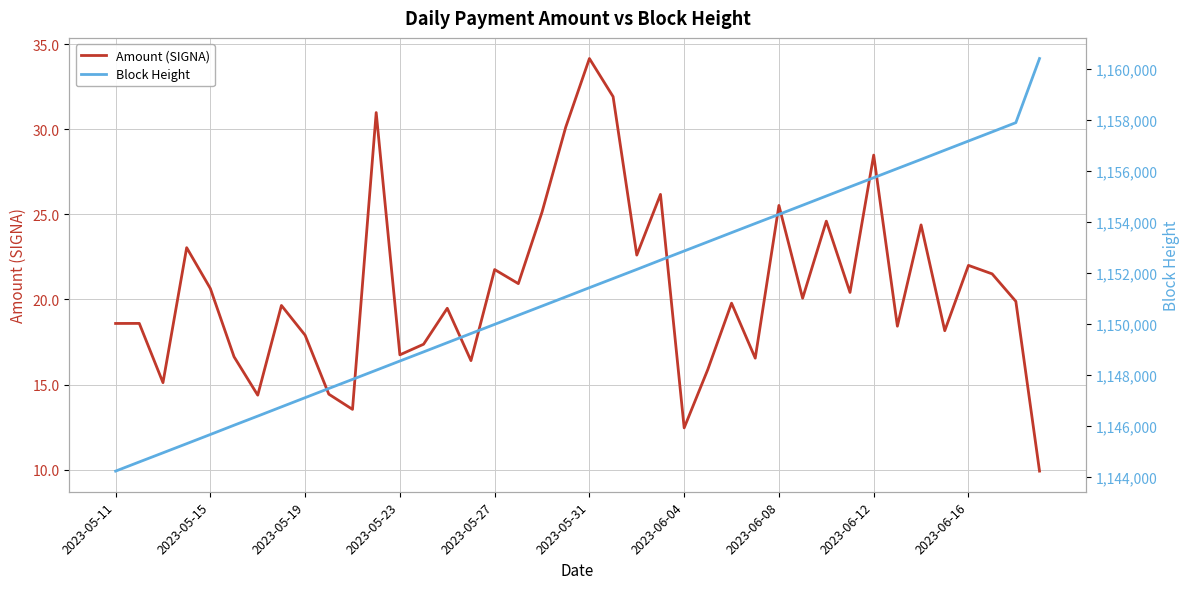

List the series in order of their overall mean, highest first.

Block Height, Amount (SIGNA)